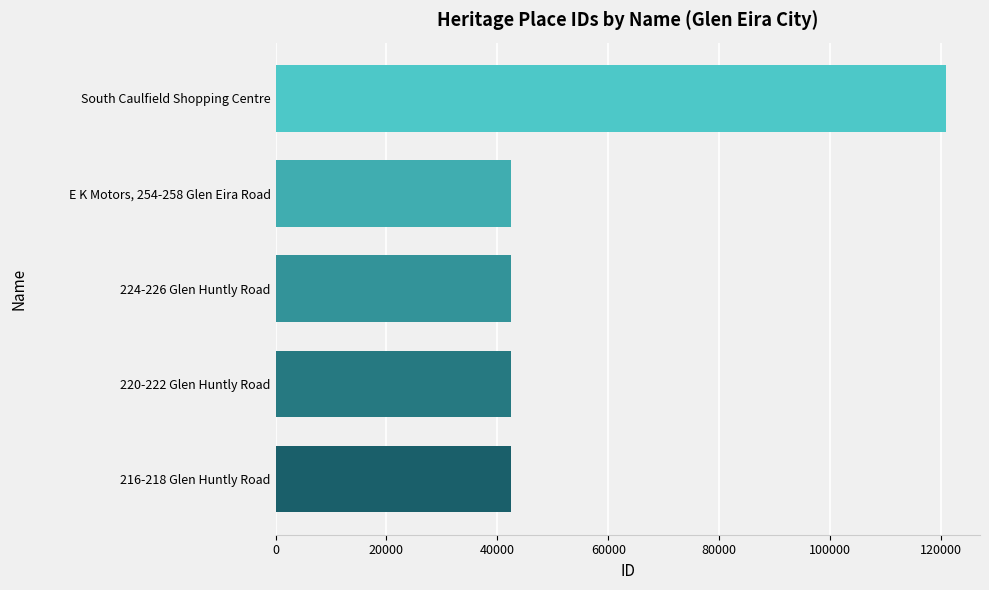

What is the minimum value shown in the chart?

42416